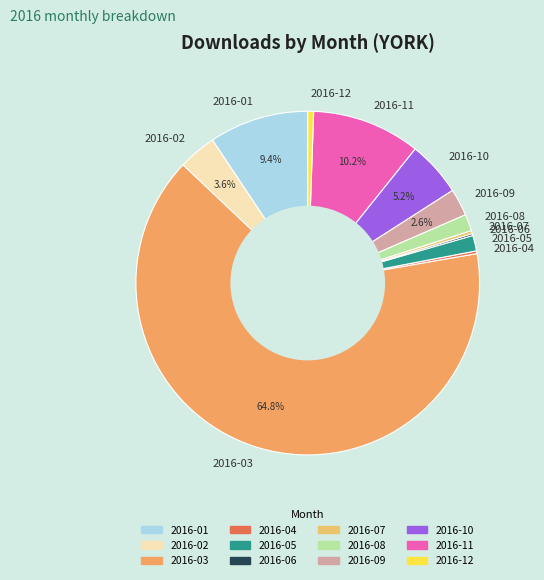

What is the largest slice in the pie chart?

2016-03